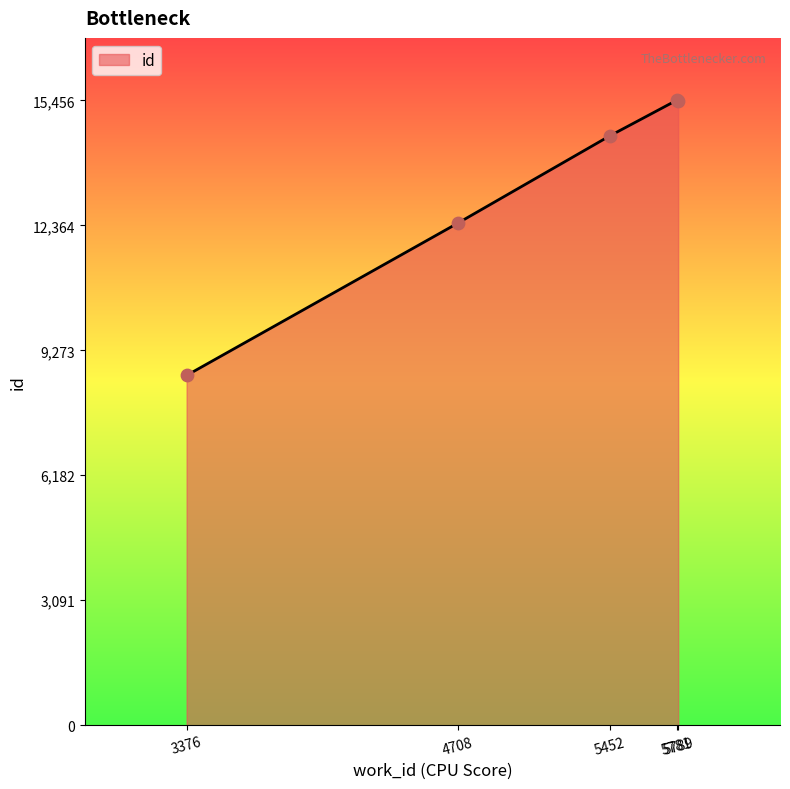

What is the ratio of the value at 4708 to the value at 3376?

1.4